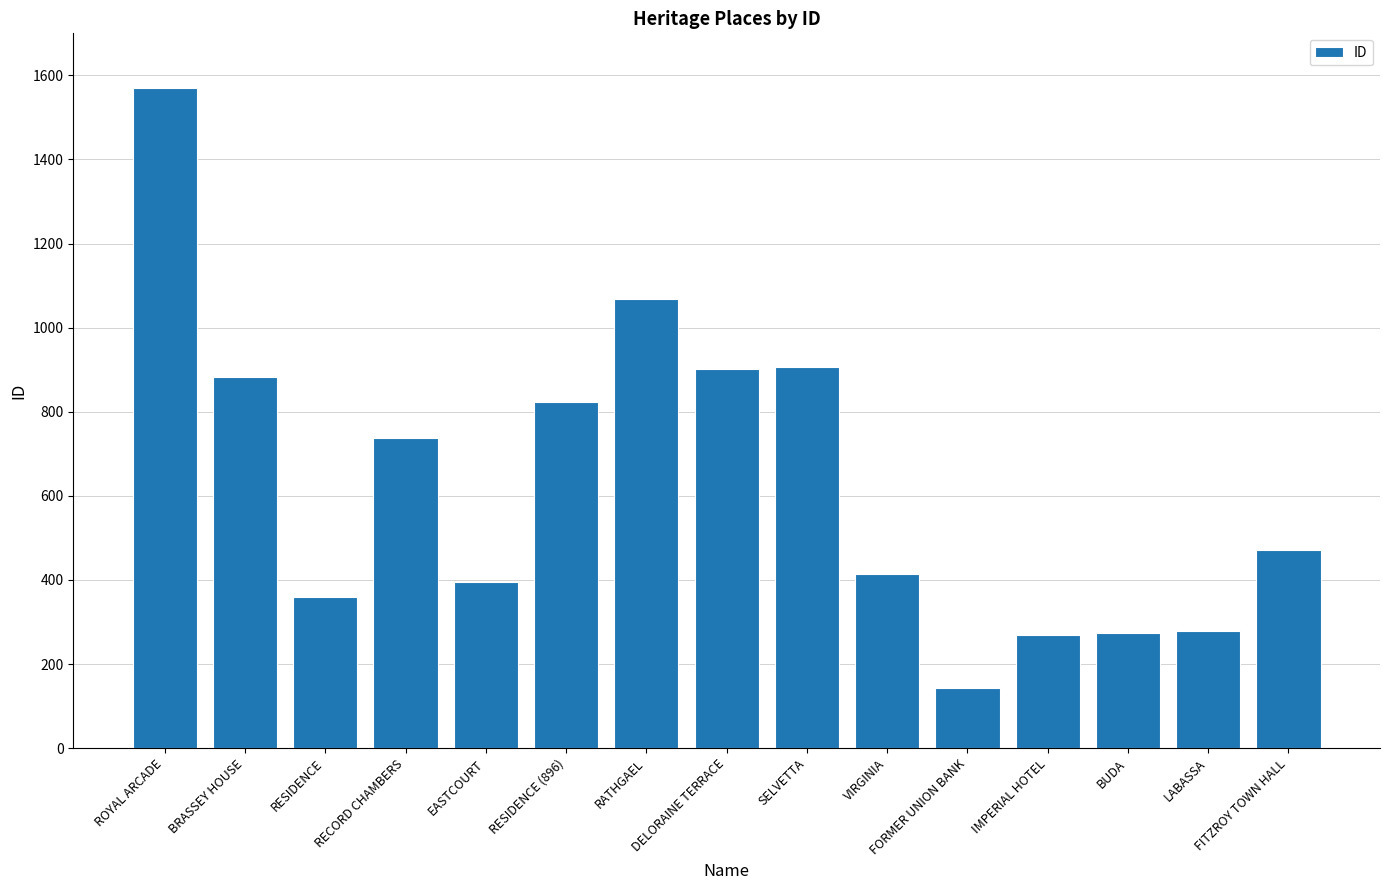

What is the maximum value shown in the chart?

1569